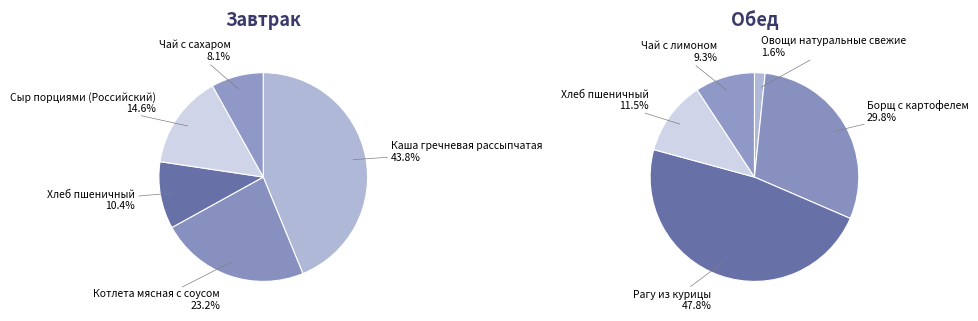

How many slices are in this pie chart?

5